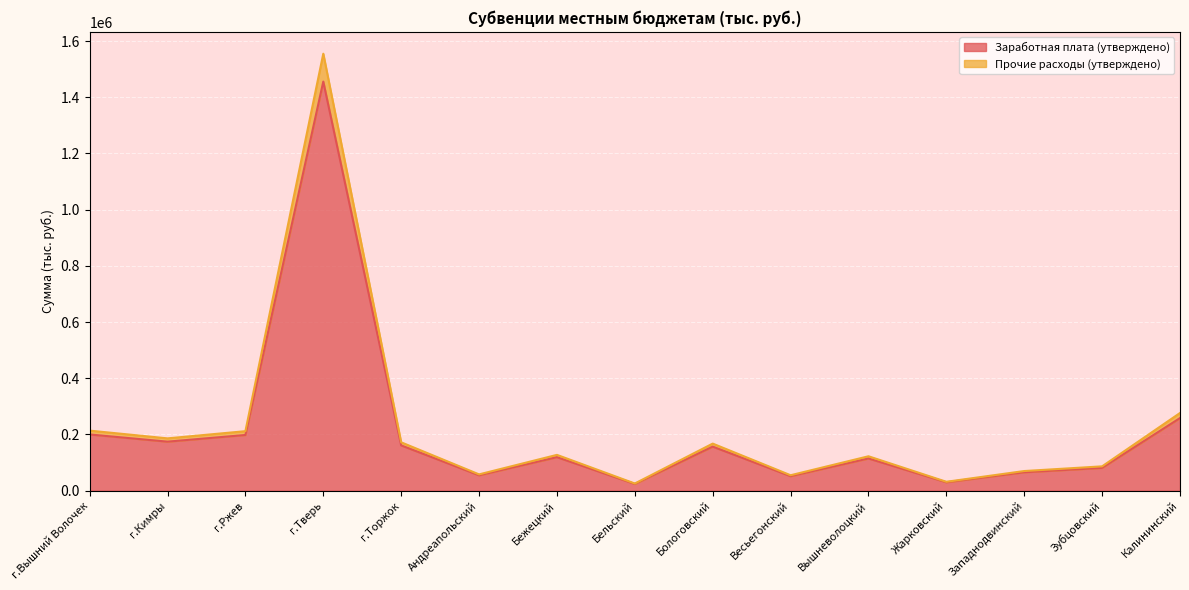

True or false: Прочие расходы (утверждено) and Заработная плата (утверждено) intersect in this chart.

False